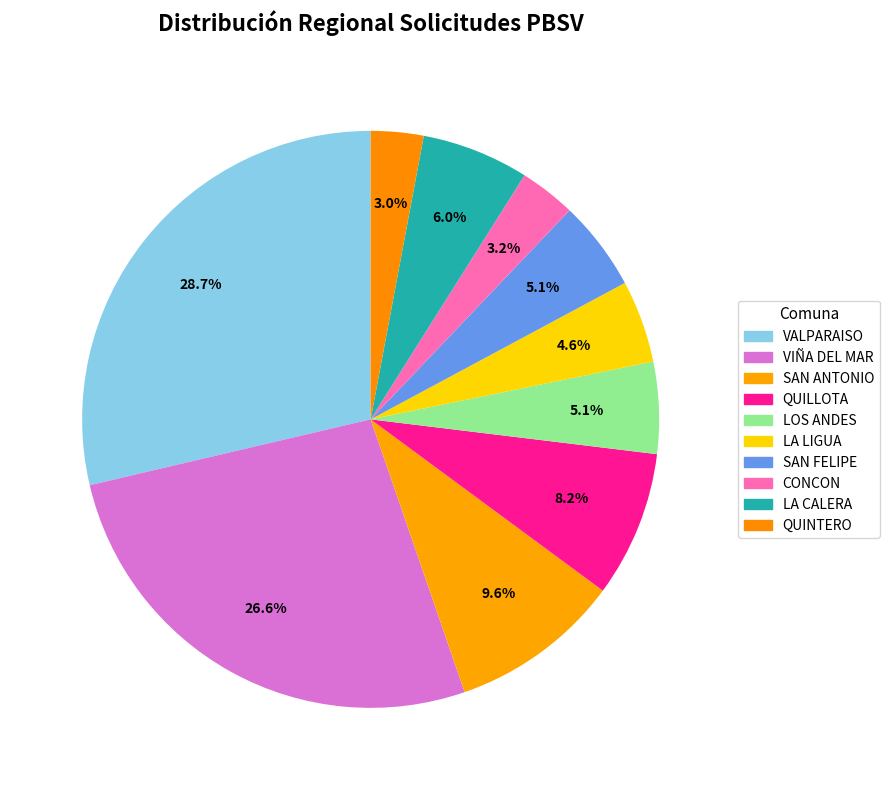

How many segments does this pie chart have?

10